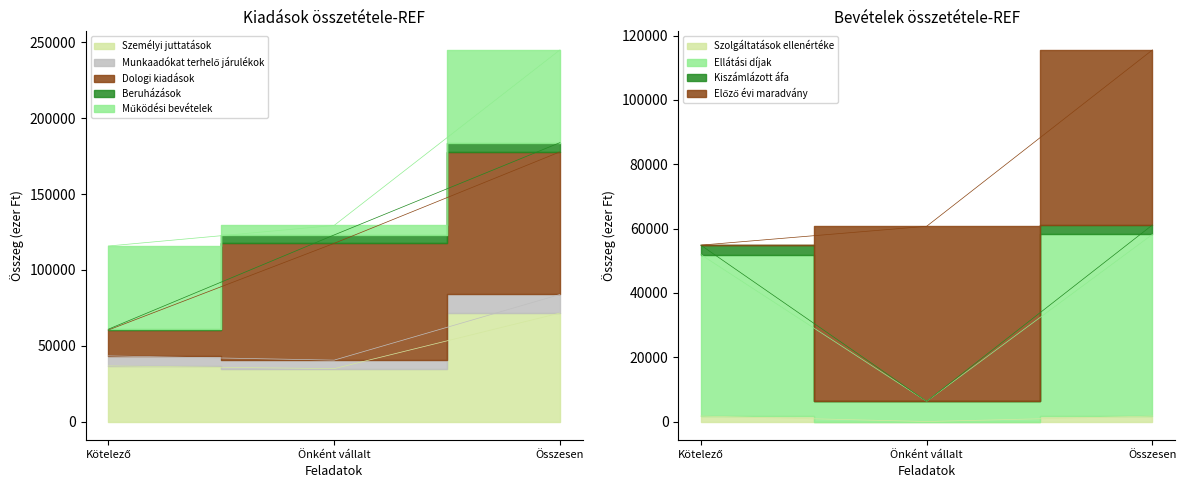

The value of Személyi juttatások at Összesen is 71535. True or false?

True